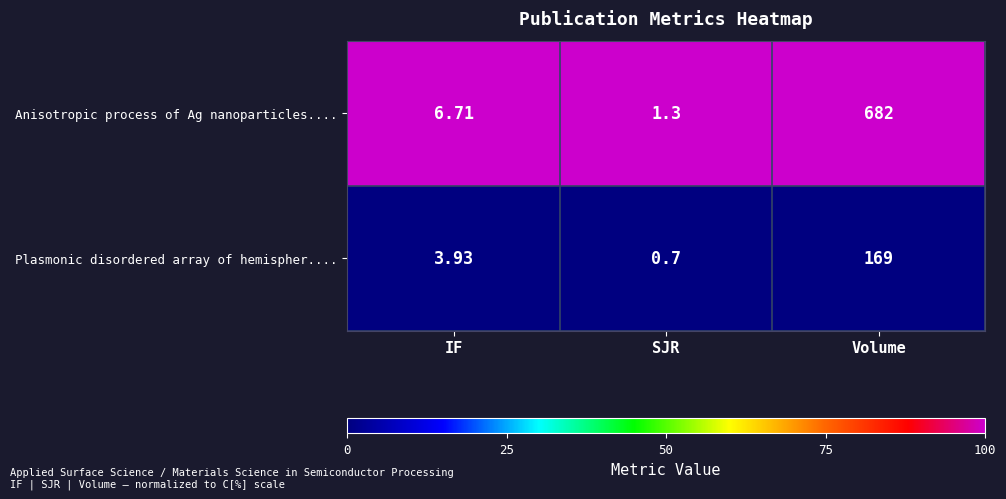

At how many categories does at least one series exceed 10?

1